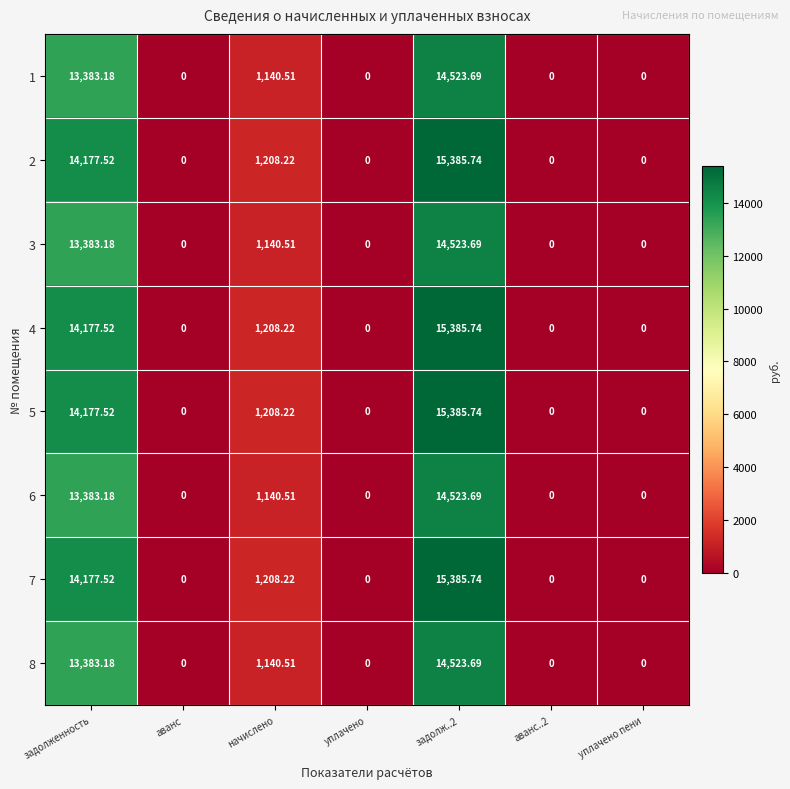

How many distinct data groups are displayed?

8